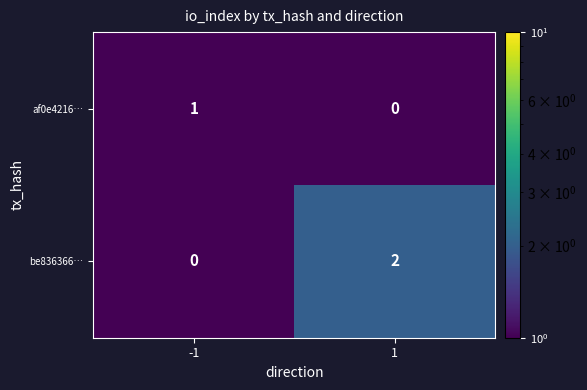

Is the value of be836366… at -1 greater than the value of af0e4216… at -1?

No